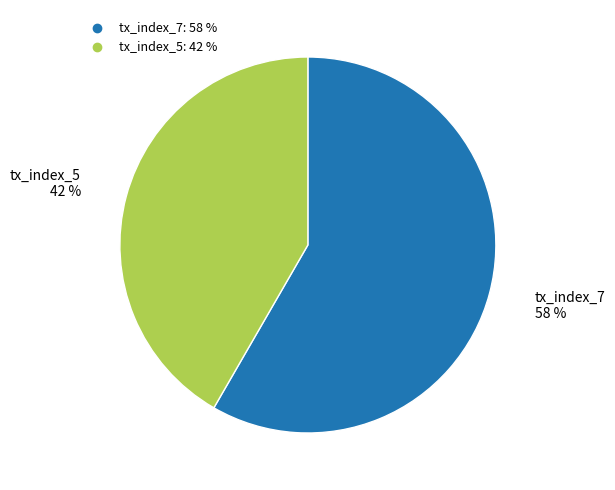

Which slice is the largest?

tx_index_7